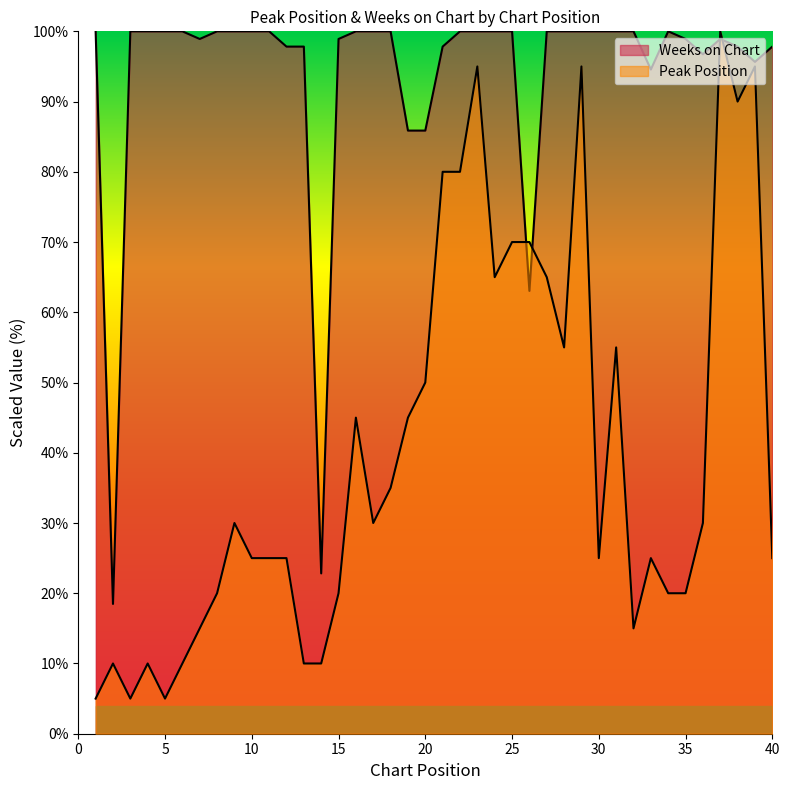

What is the minimum value for Peak Position?

5.0